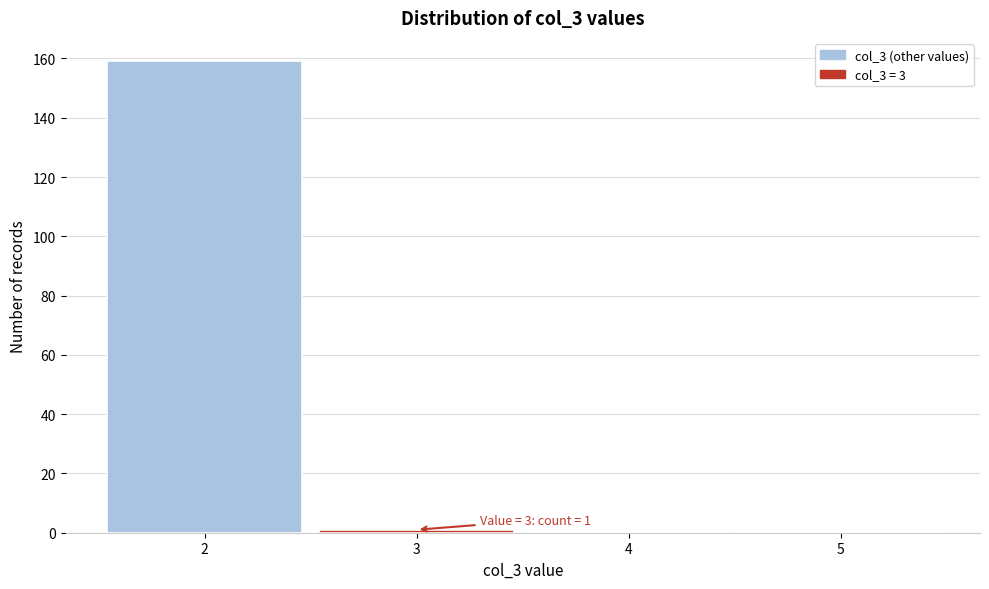

Which range on the x-axis has the tallest bar?

1.5 to 2.5